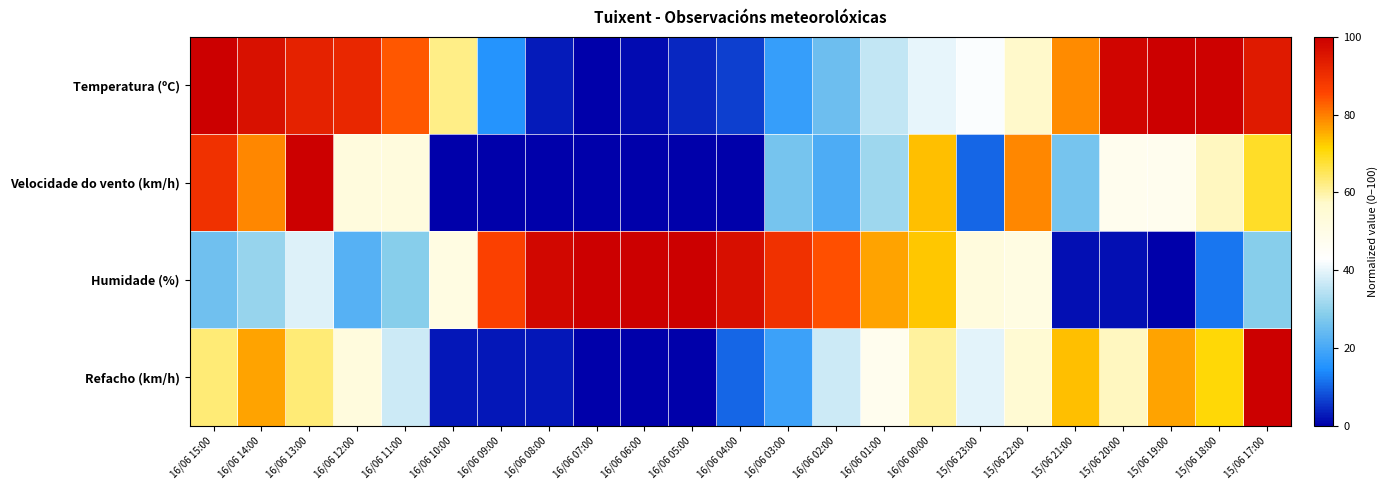

At which category does the chart reach its peak across all series?

16/06 15:00